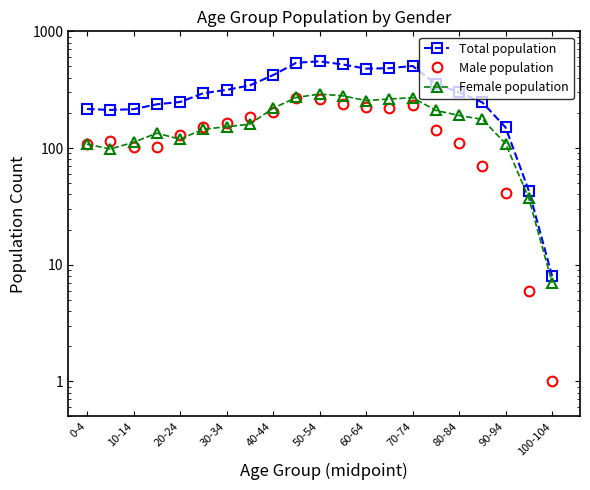

List the series in order of their peak value, lowest first.

Male population, Female population, Total population